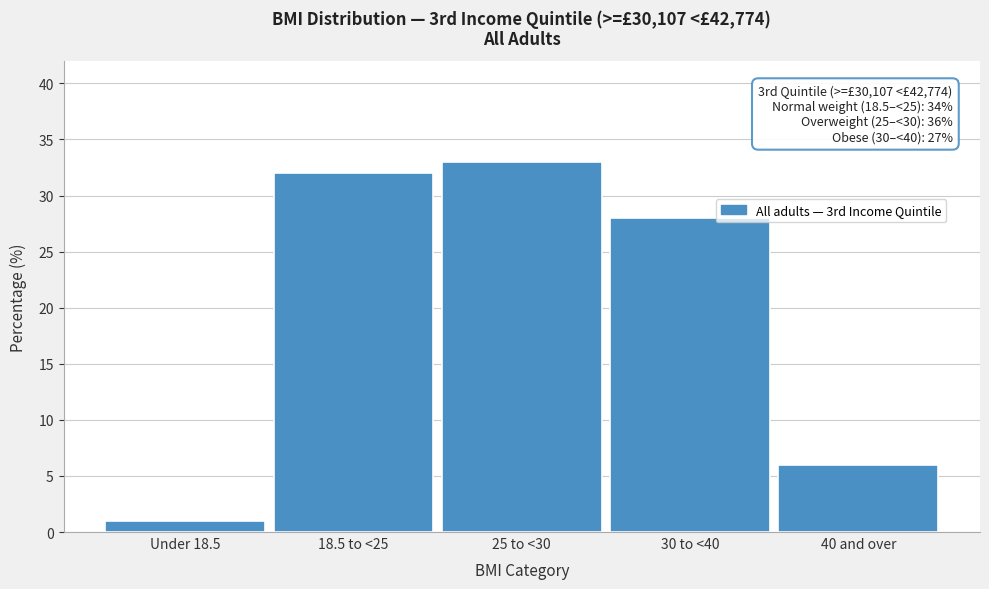

Reading left to right, list all the values displayed in this chart.

1	32	33	28	6